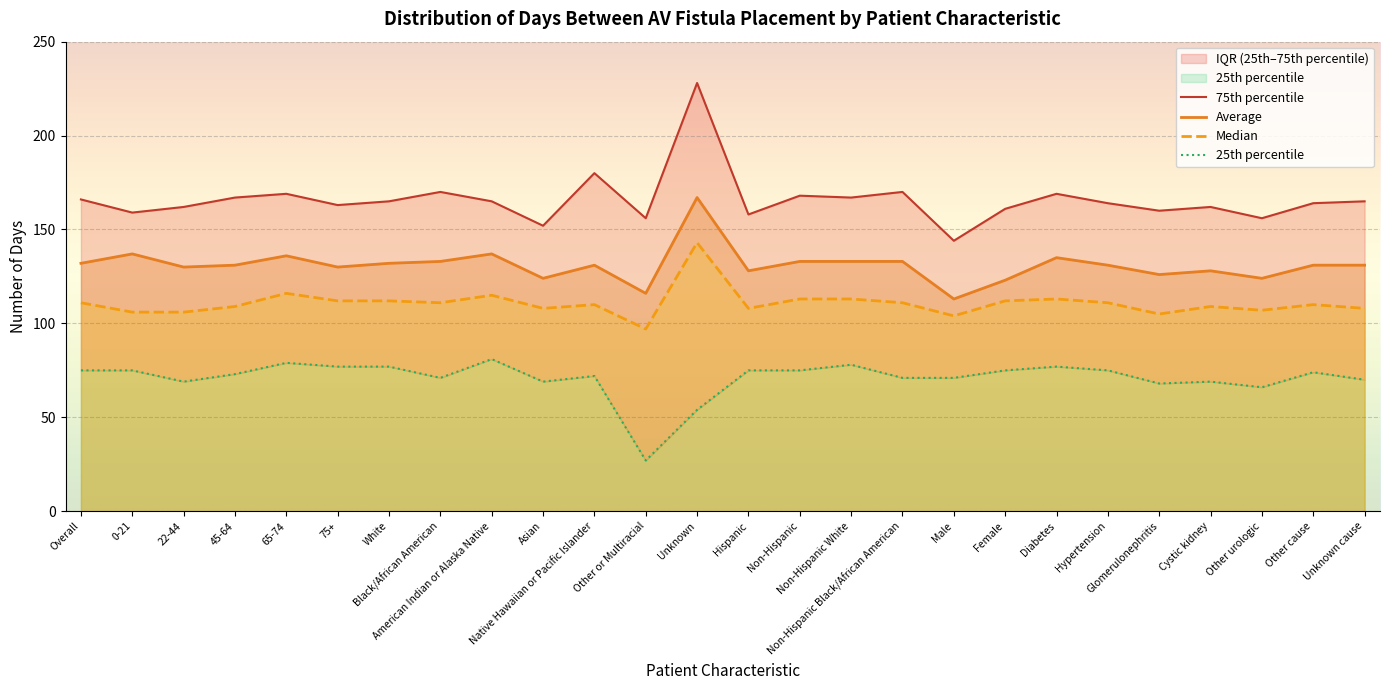

At which label is 75th percentile closest to 186?

Native Hawaiian or Pacific Islander